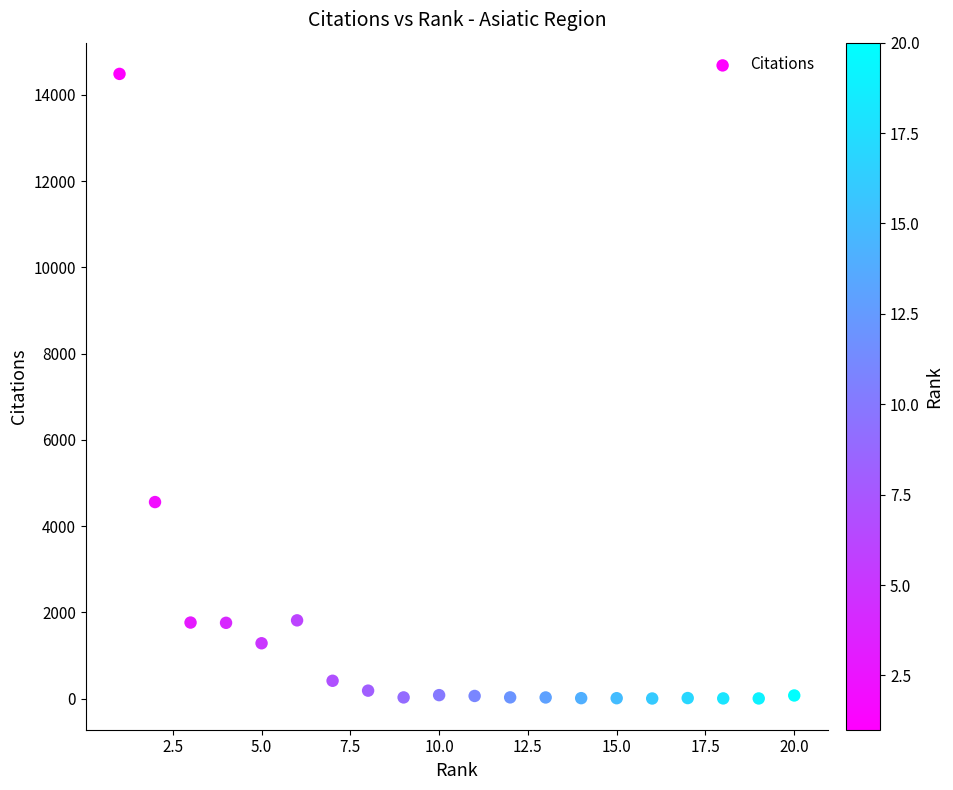

What Y value in the scatter plot is closest to 7244?

4557